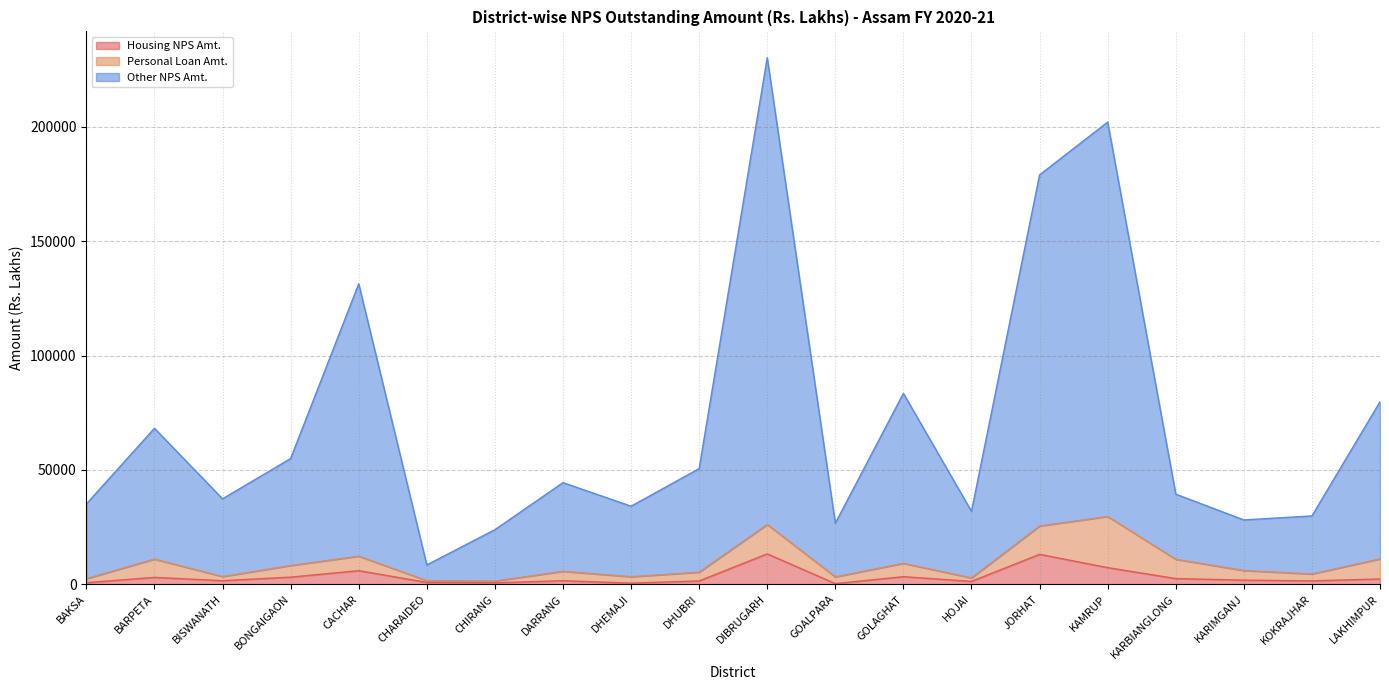

Does the chart display data point markers on the line(s)?

No